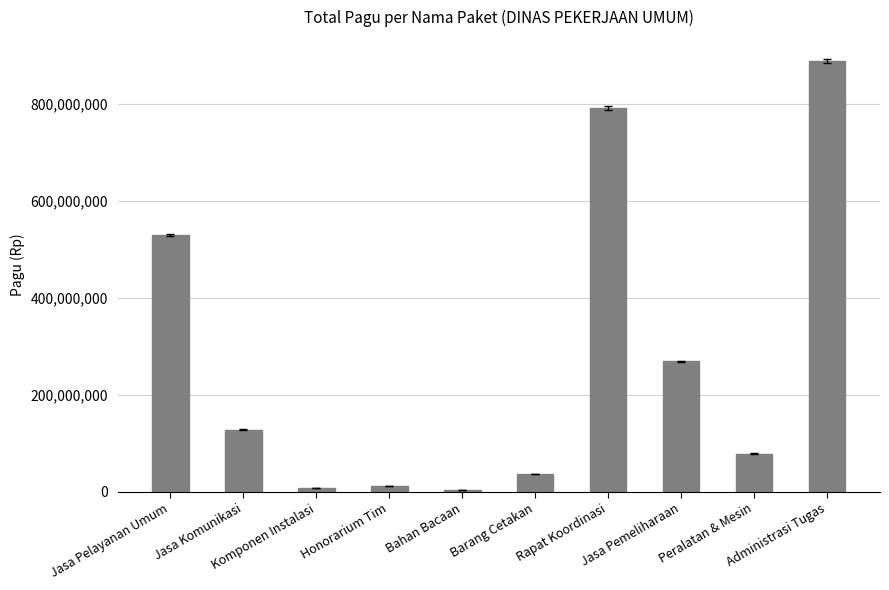

What is the difference between the values at Administrasi Tugas and Barang Cetakan?

850798200